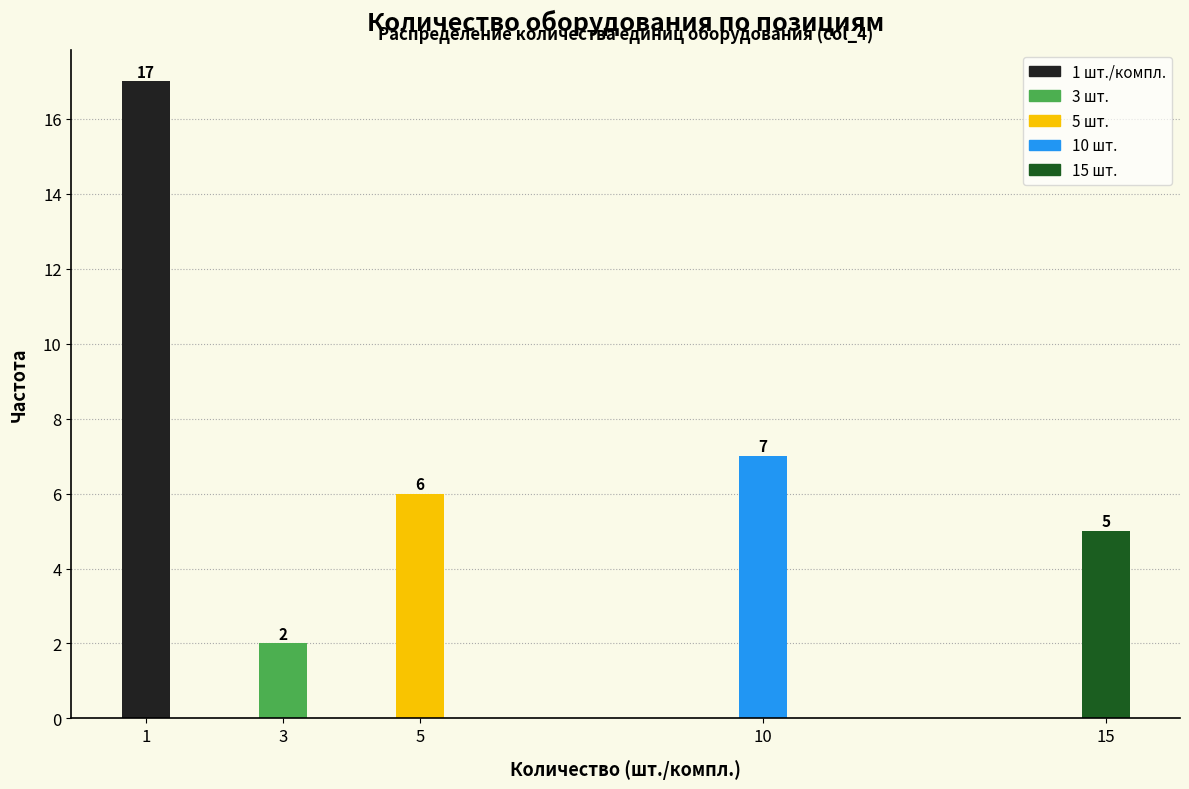

Reading right to left, list all the values displayed in this chart.

5	7	6	2	17